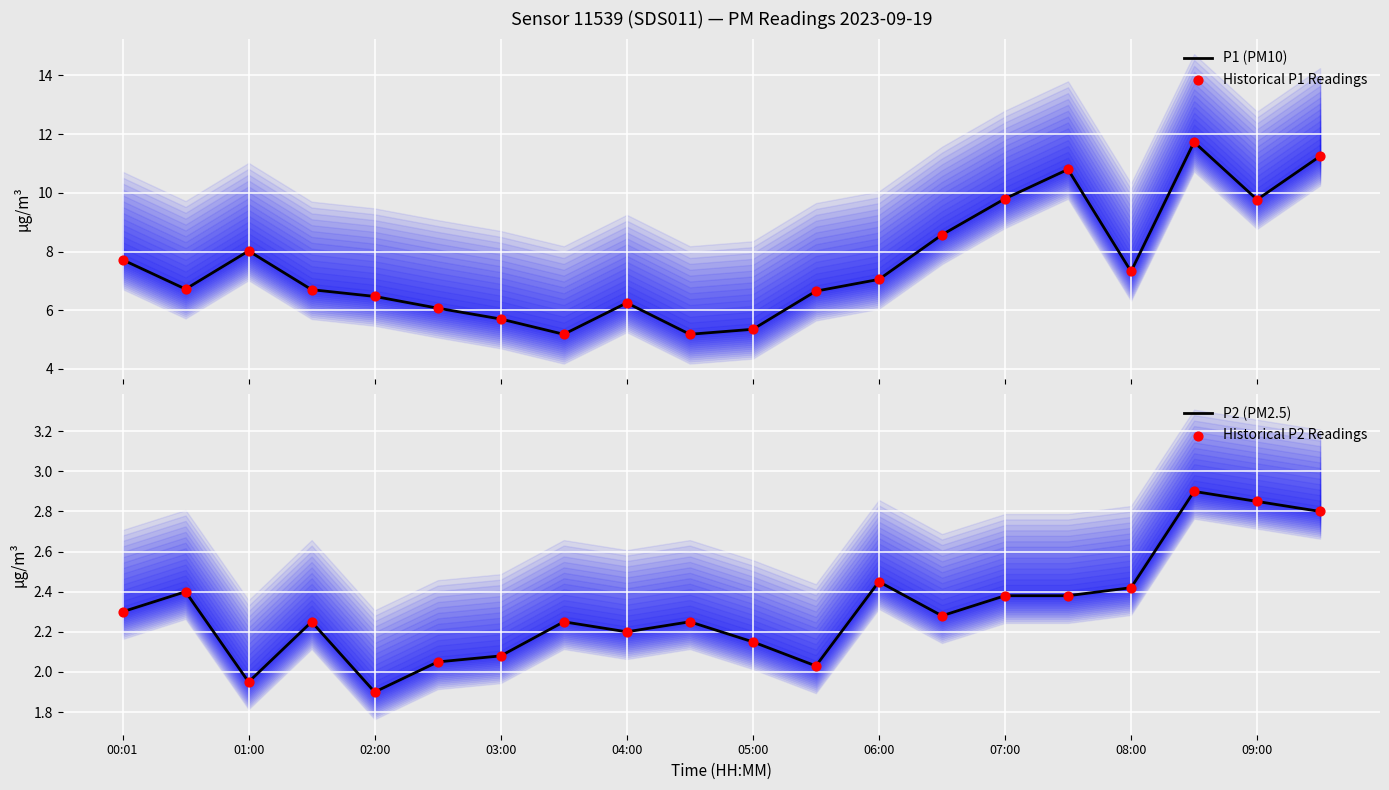

At how many categories does at least one series exceed 10?

3